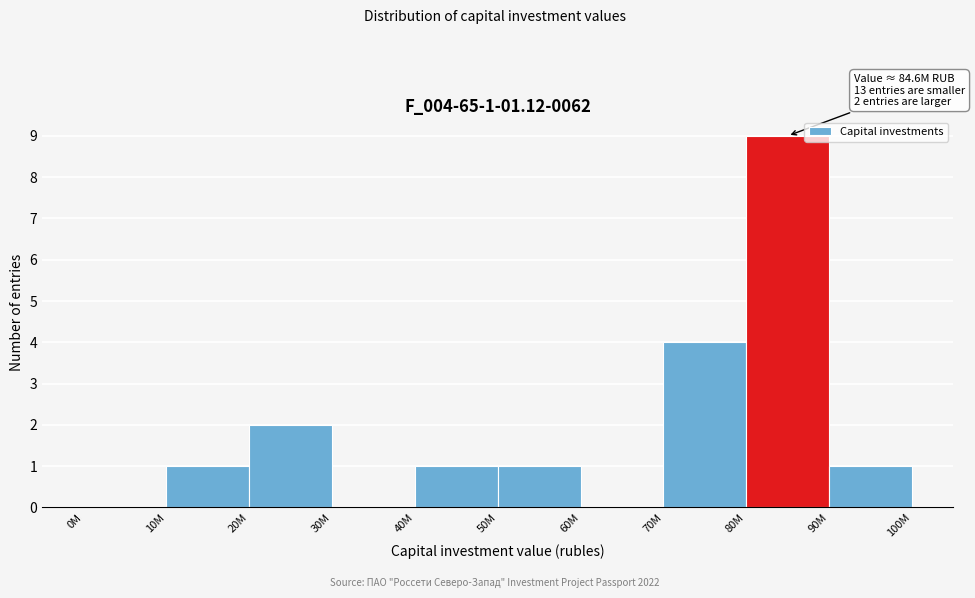

Reading left to right, extract all data points from this chart.

0M=0	10M=1	20M=2	30M=0	40M=1	50M=1	60M=0	70M=4	80M=9	90M=1